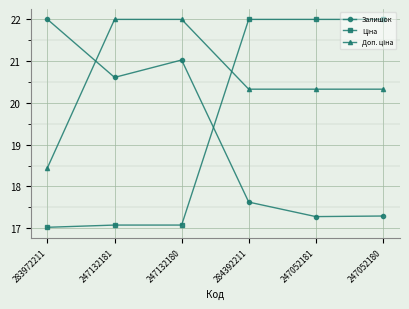

Is it true that Залишок equals 17.6 at 284392211?

True